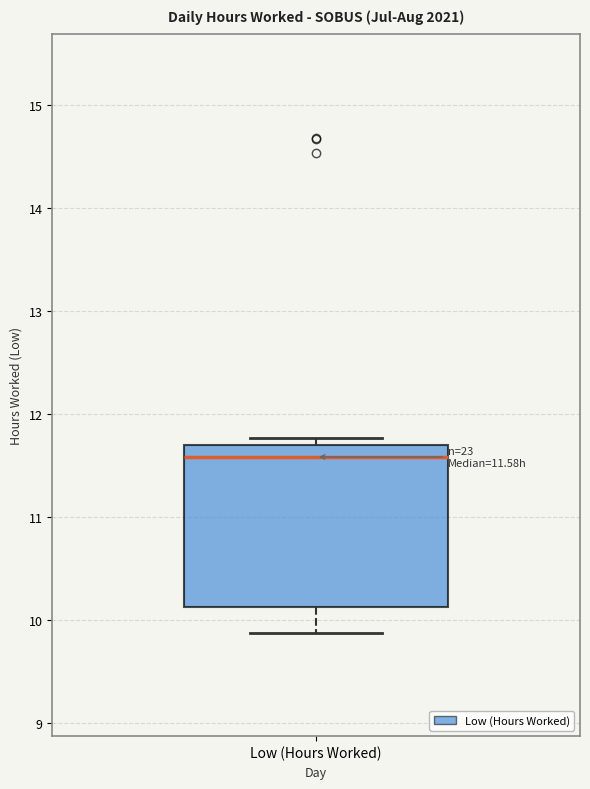

Transcribe this box plot: give where the median line is, the range the box spans, and where the two whiskers end, as read against the y-axis. The values are not printed on the chart, so give them approximately, as read against the axis.

median 11.6, box 10.1 to 11.7, whiskers 9.9 to 11.8